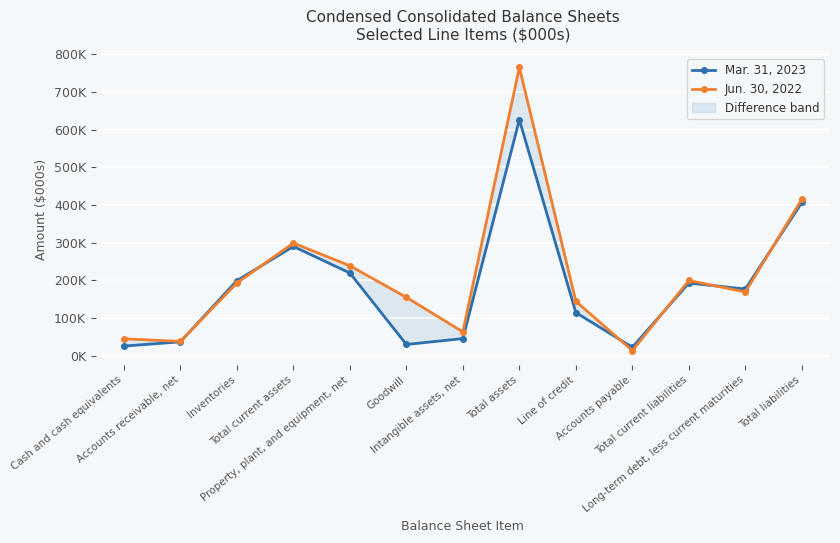

At which category does the chart reach its minimum across all series?

Accounts payable